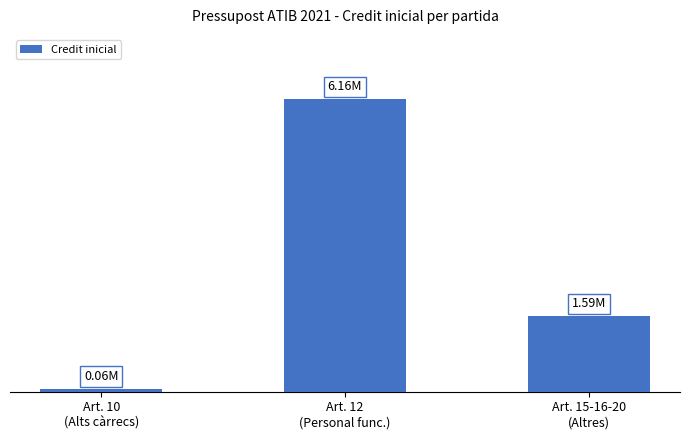

What is the value of the 3rd bar from the left?

1590054